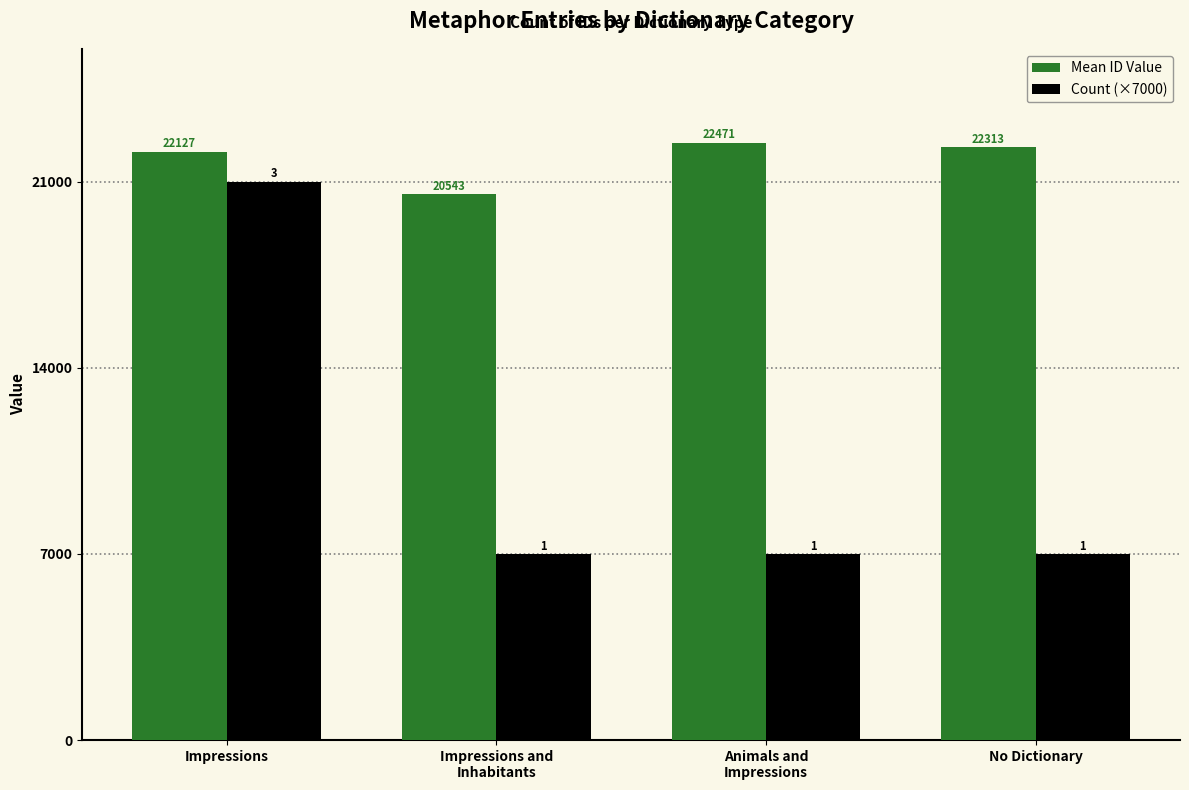

At how many categories does at least one series exceed 10803?

4